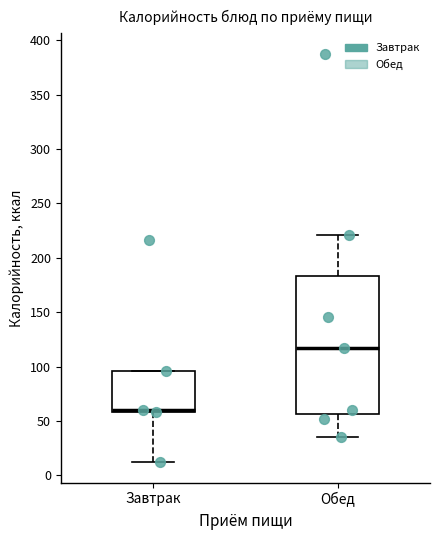

Comparing the boxes themselves (not the whiskers), which one is the tallest?

Обед